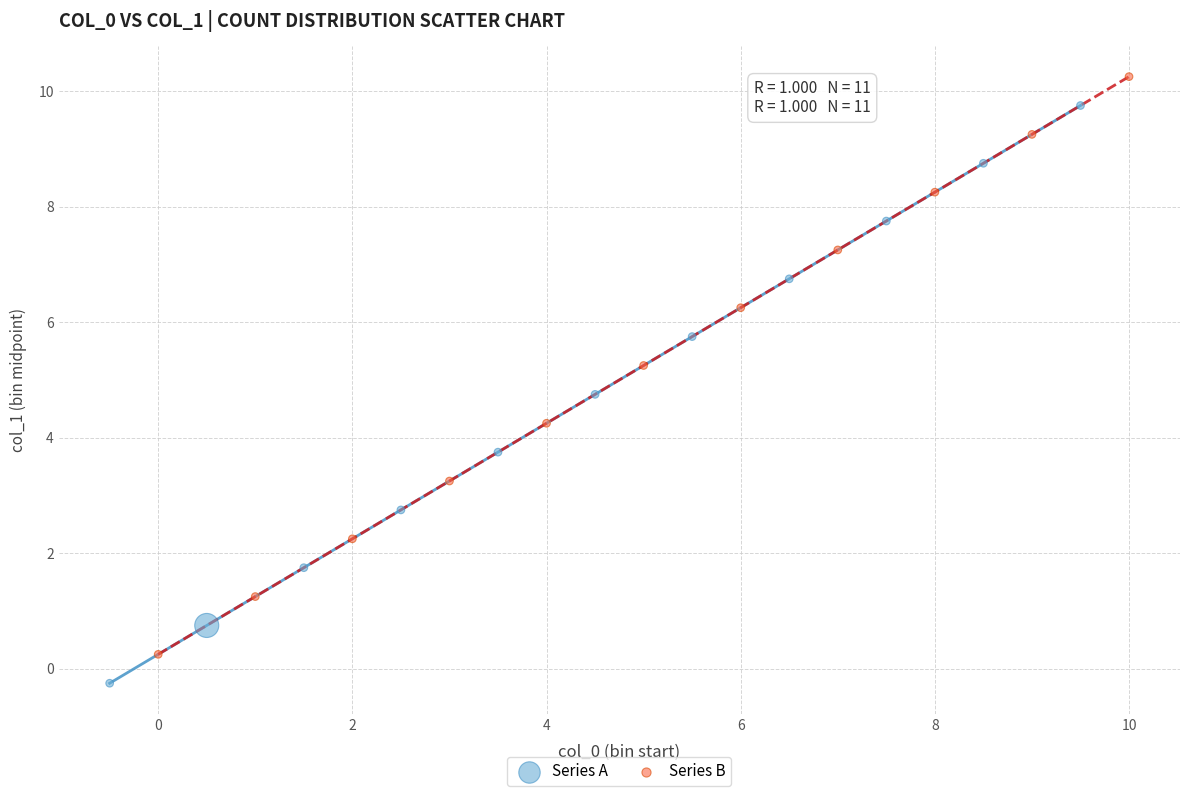

Which series reaches the maximum Y coordinate?

Series B